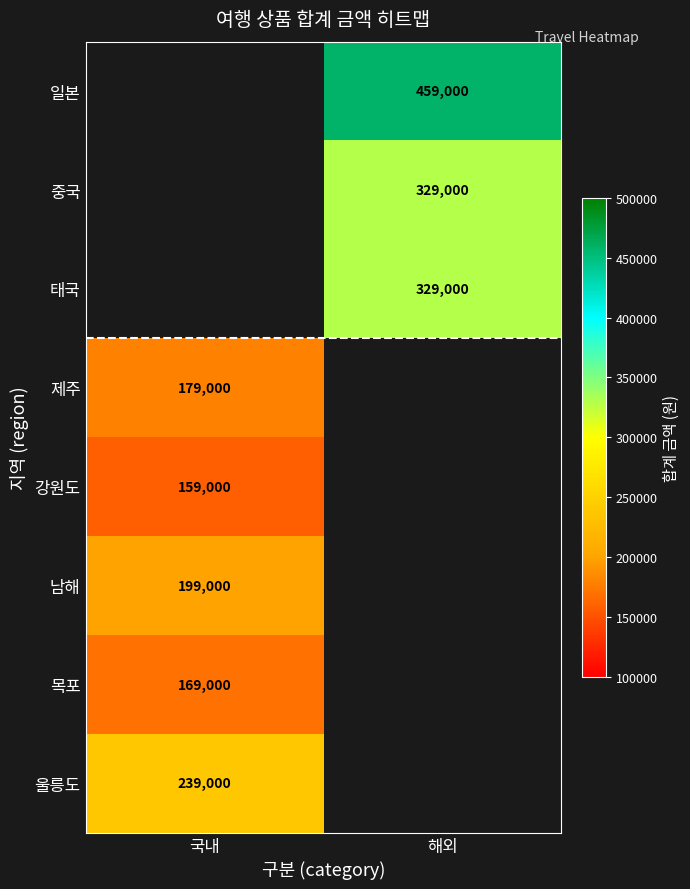

The value of 목포 at 국내 is 262711. True or false?

False